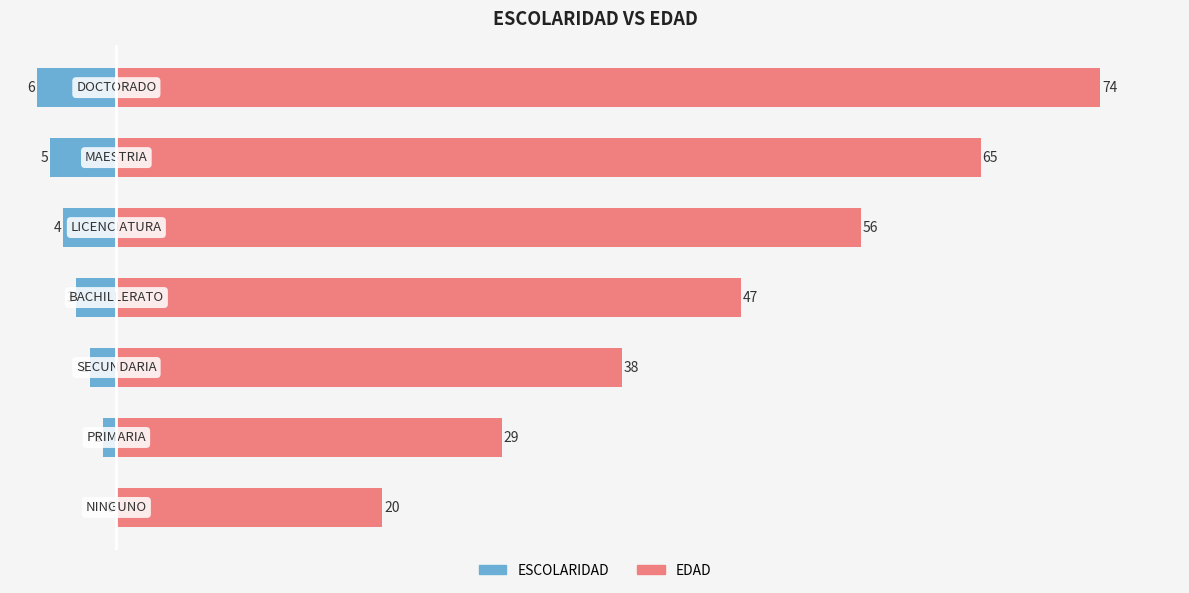

Which series has the widest spread of values?

EDAD